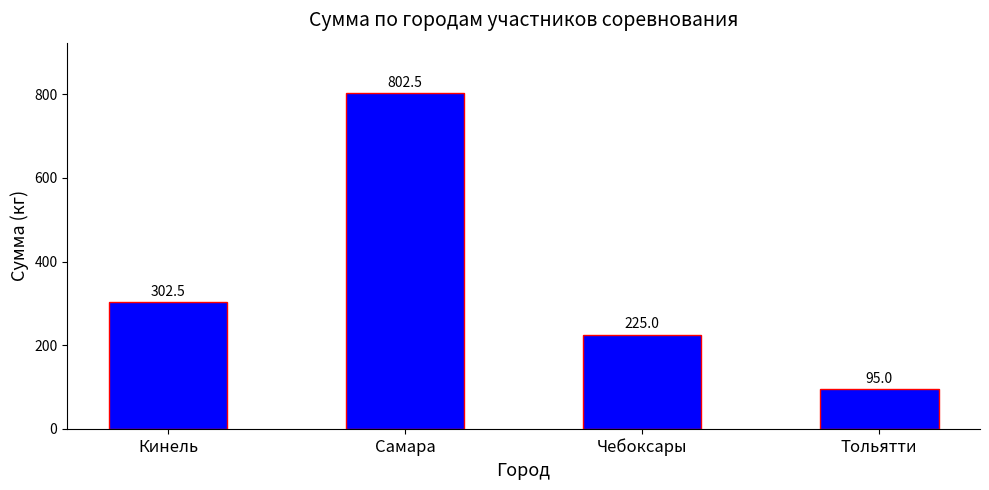

Reading left to right, extract all data points from this chart.

Кинель=302.5	Самара=802.5	Чебоксары=225.0	Тольятти=95.0